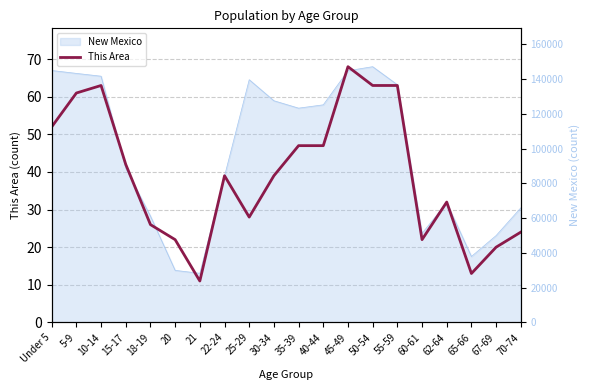

How many points are higher than both their immediate neighbors (excluding endpoints)?

4